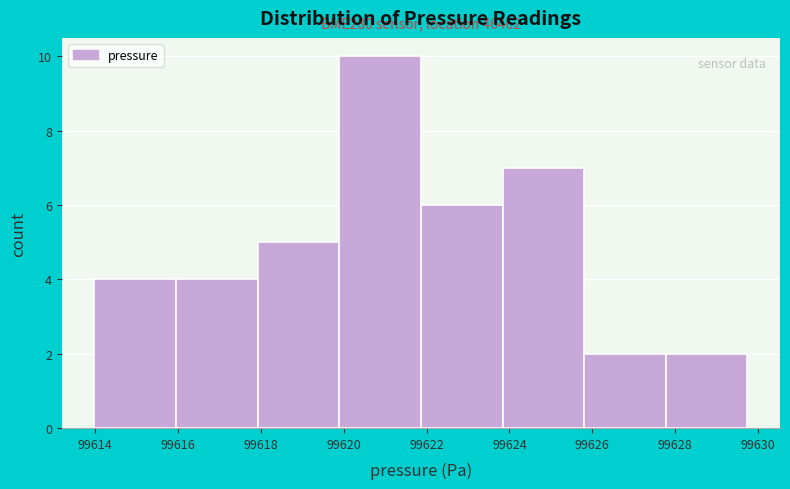

Over which range of the x-axis is the bar tallest?

99619.8 to 99621.8